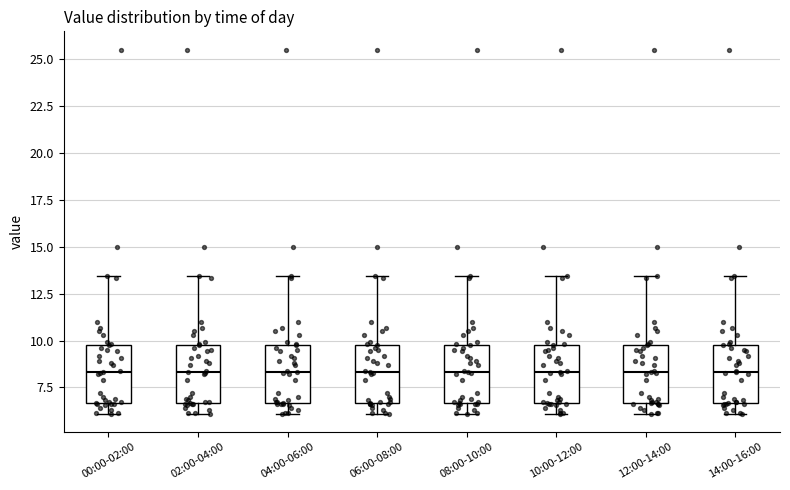

Where does the median line of the box for 06:00-08:00 sit on the y-axis? The values are not printed on the chart, so give them approximately, as read against the axis.

8.5